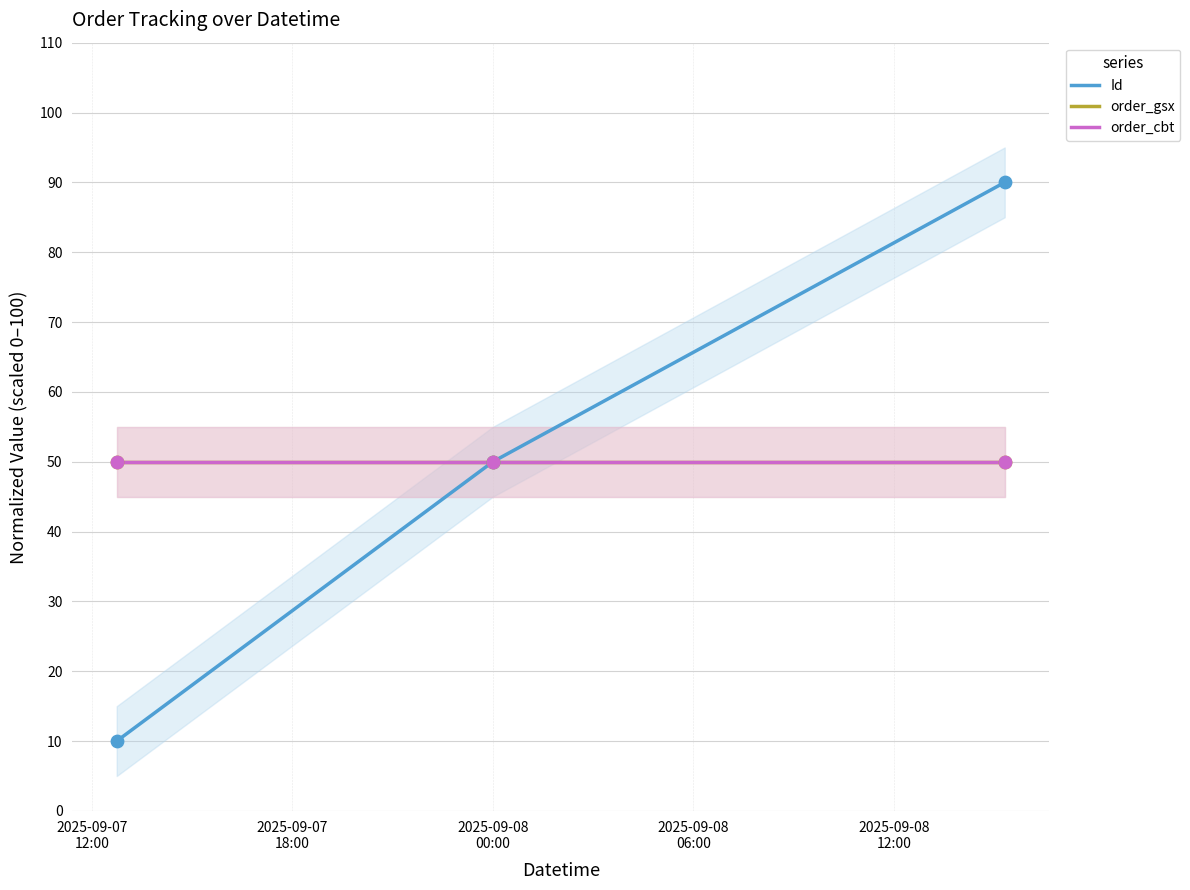

What are all the series names shown in the legend?

Id, order_gsx, order_cbt